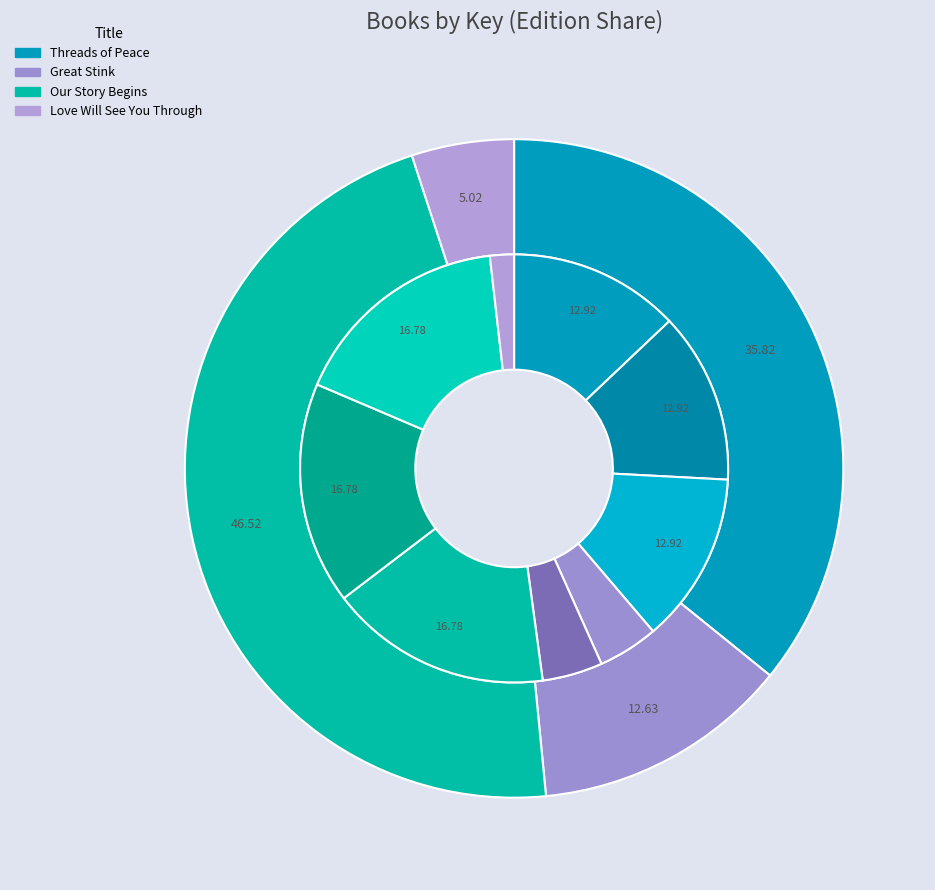

Rank the categories by value from highest to lowest.

Our Story Begins (Trade Paperback), Our Story Begins (Hardcover), Our Story Begins (eBook), Threads of Peace (Trade Paperback), Threads of Peace (Hardcover), Threads of Peace (eBook), Great Stink (Hardcover), Great Stink (Fixed Layout eBook), Love Will See You Through (Hardcover)